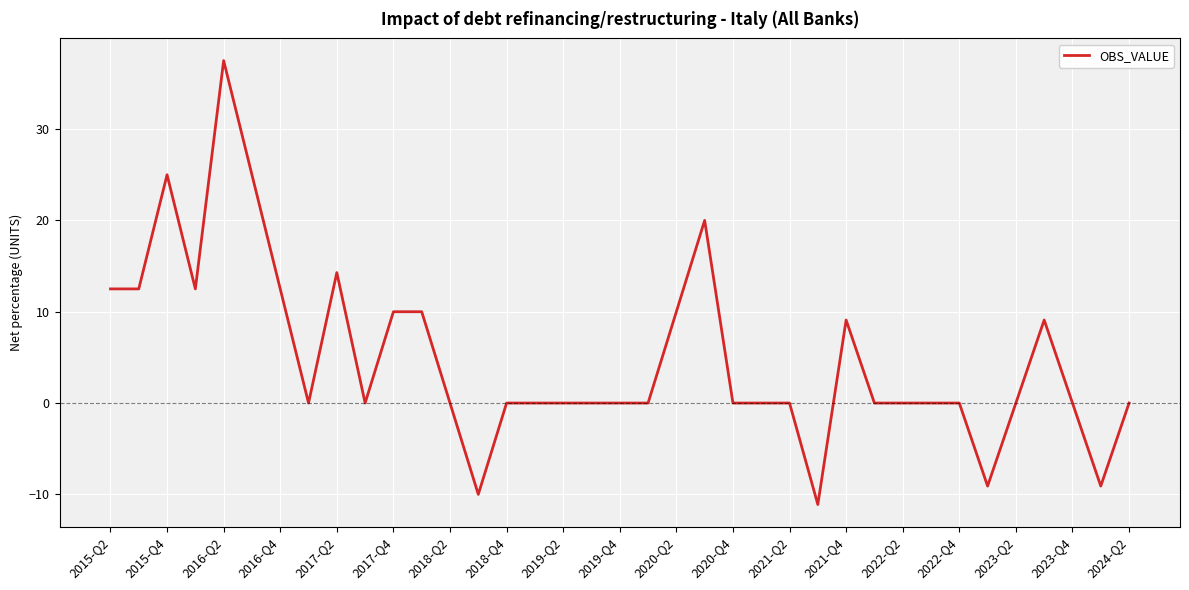

What is the minimum value shown in the chart?

-11.1